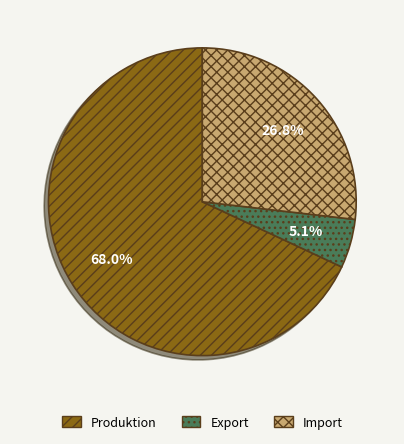

Does Produktion represent more than half of the total?

Yes